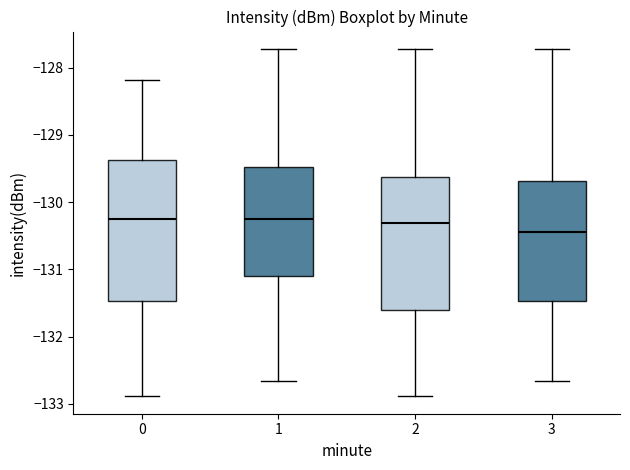

Comparing the boxes themselves (not the whiskers), which one is the tallest?

0